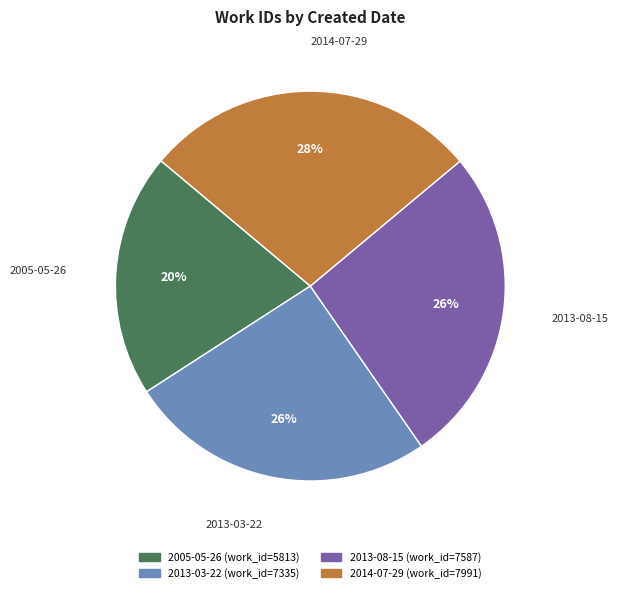

Does 2005-05-26 represent more than half of the total?

No